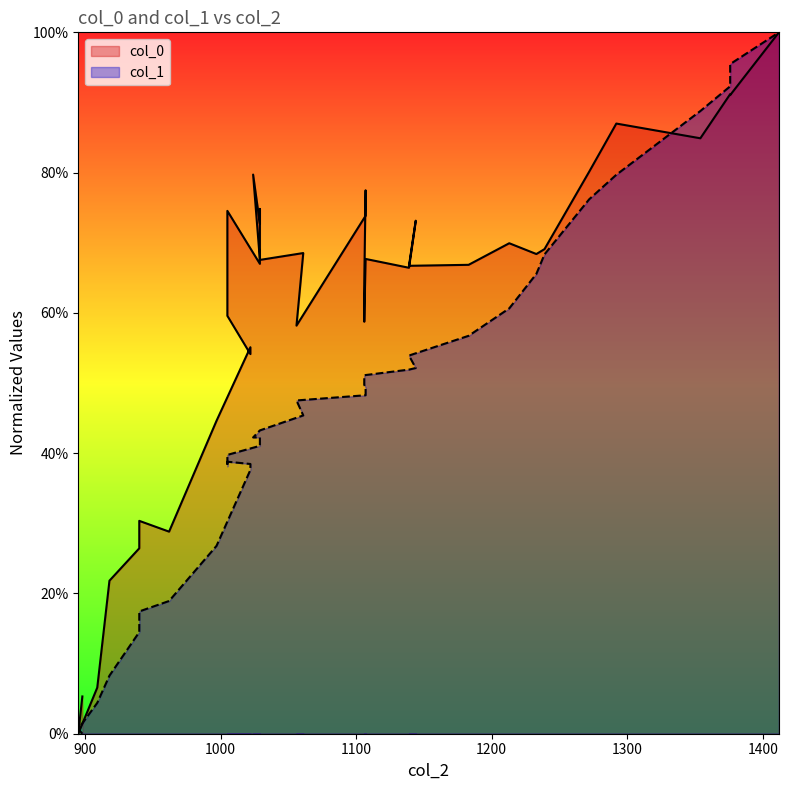

Count the number of data series in this chart.

2